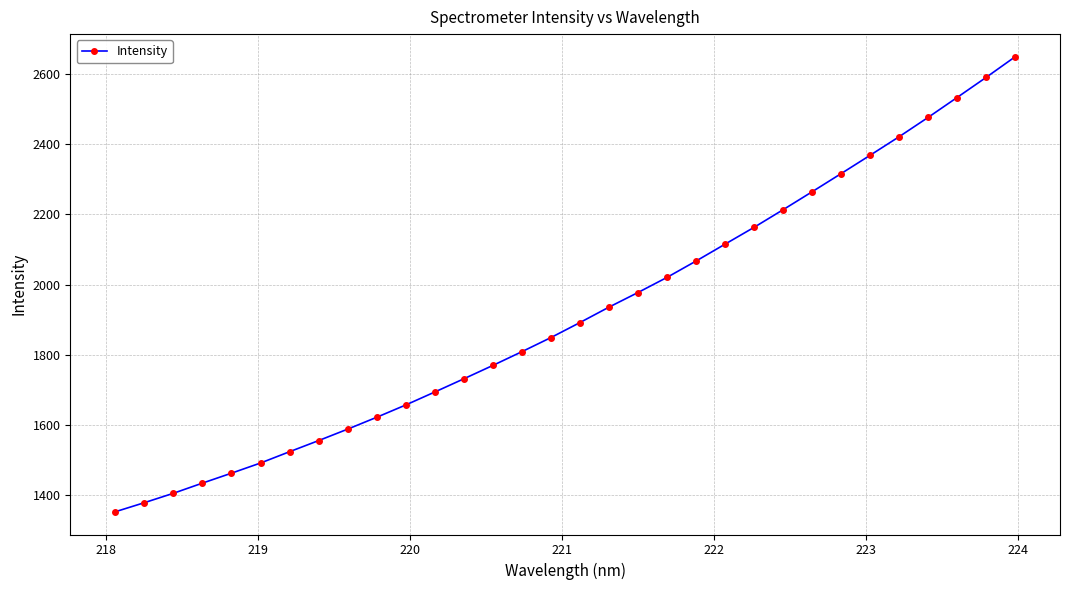

What is the value of the 6th point from the left?

1491.5